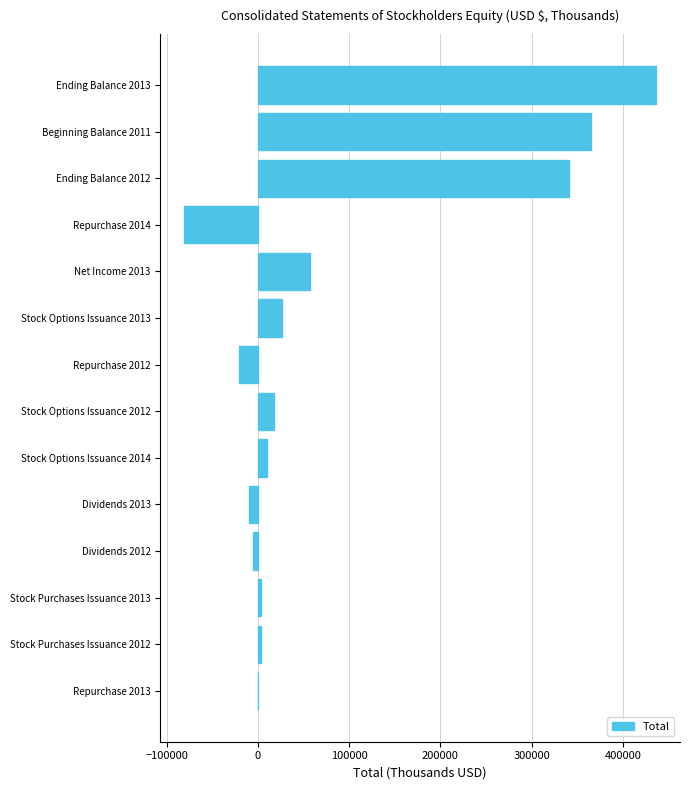

Is it true that the value at Ending Balance 2013 is 436686?

True